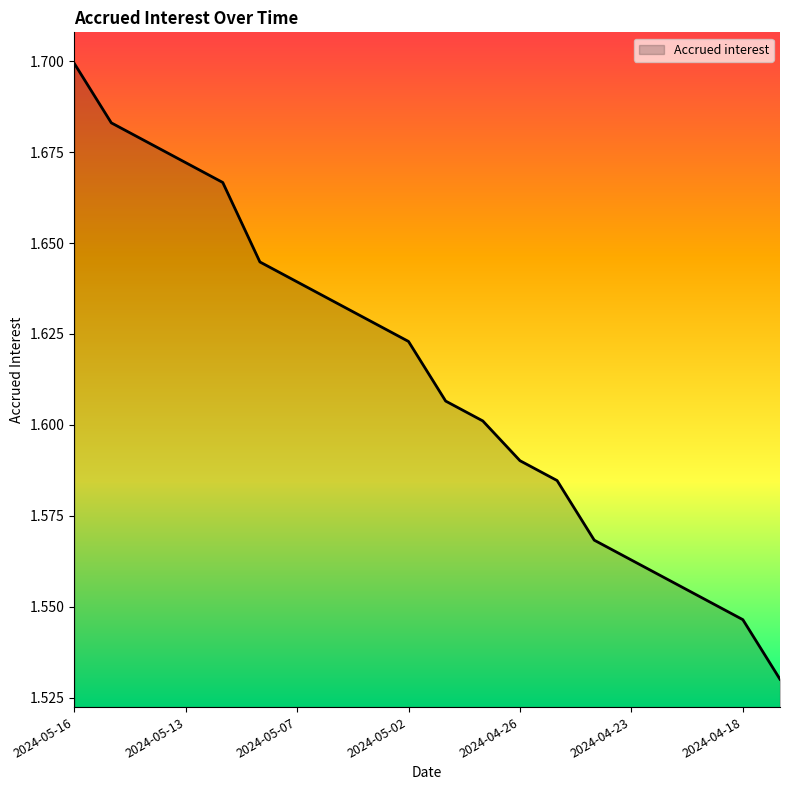

How many lines are shown in the chart?

1